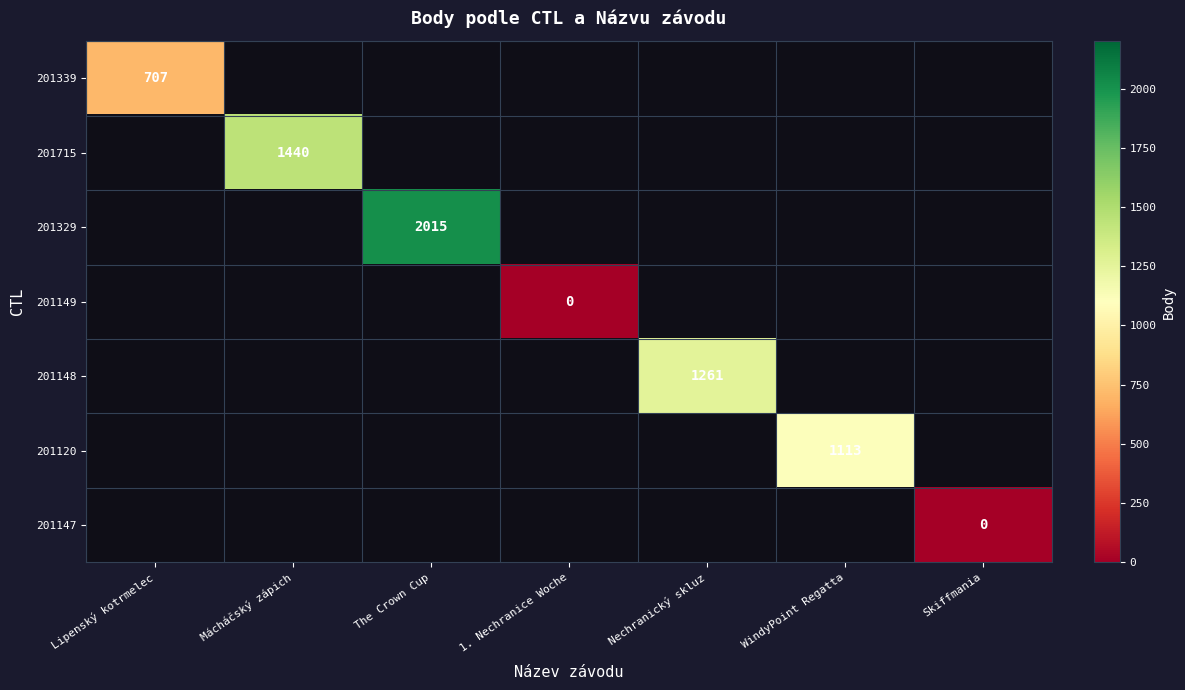

Which has a higher value, Nechranický skluz or The Crown Cup?

The Crown Cup